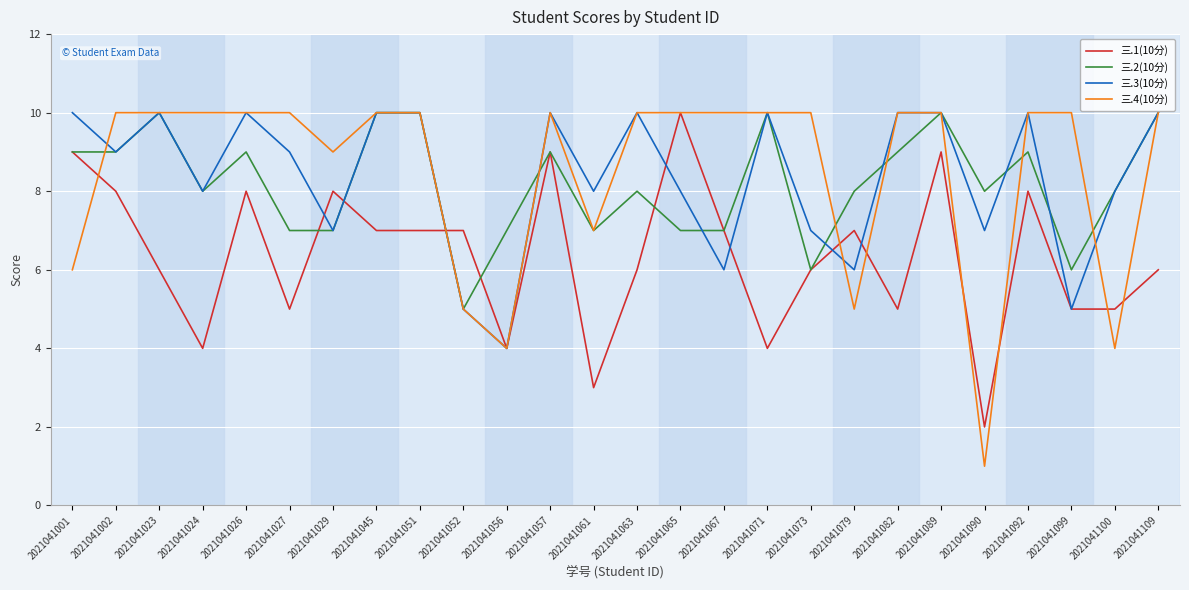

What is the total value across all series at 2021041045?

37